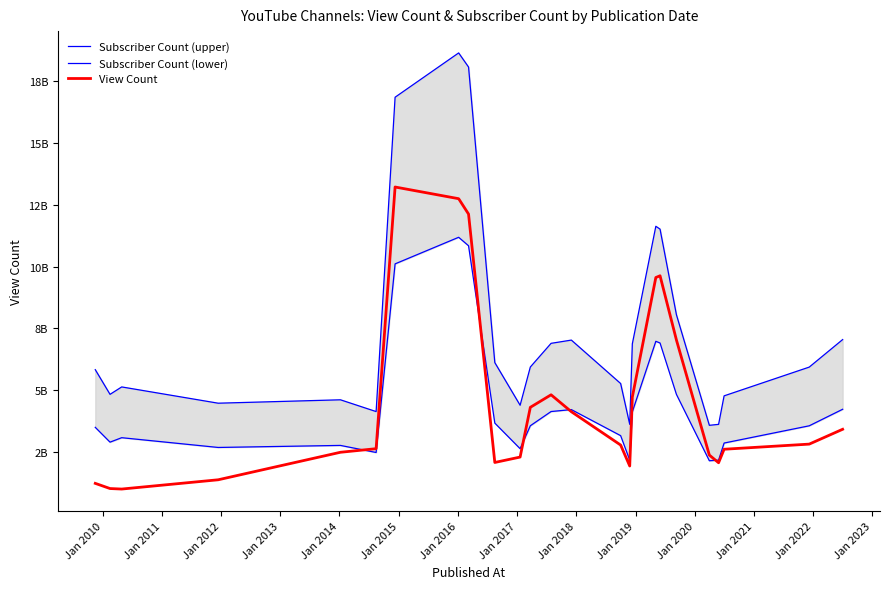

Reading right to left, list all the values displayed in this chart.

Subscriber Count (upper): 7050258575.4	5936723513.8	4773662502.5	3620187158.8	3581844488.1	8055156070.1	11518777323.5	11633805335.7	6876118946.0	3620187158.8	5272117221.6	7029489628.8	6898485503.9	5939918736.3	4393431018.0	6118851199.6	18075374013.7	18647318851.7	16854798996.3	4137813213.3	4613901374.5	4476506804.5	5134722651.6	4834371731.1	5832878780.6
Subscriber Count (lower): 4230155145.3	3562034108.3	2864197501.5	2172112295.3	2149106692.9	4833093642.1	6911266394.1	6980283201.4	4125671367.6	2172112295.3	3163270333.0	4217693777.3	4139091302.3	3563951241.8	2636058610.8	3671310719.8	10845224408.2	11188391311.0	10112879397.8	2482687928.0	2768340824.7	2685904082.7	3080833590.9	2900623038.6	3499727268.4
View Count: 3421167254.0	2821238389.7	2613720474.7	2067100956.7	2378116895.0	7034101025.3	9631835043.3	9560995903.0	4722701738.7	1935548929.0	2783429361.0	4132251242.3	4816373543.7	4309275635.7	2296884322.0	2078769329.7	12127847852.0	12749745672.0	13222500053.0	2636057211.0	2491202785.3	1378128346.0	1003130277.3	1023966188.7	1233446117.5